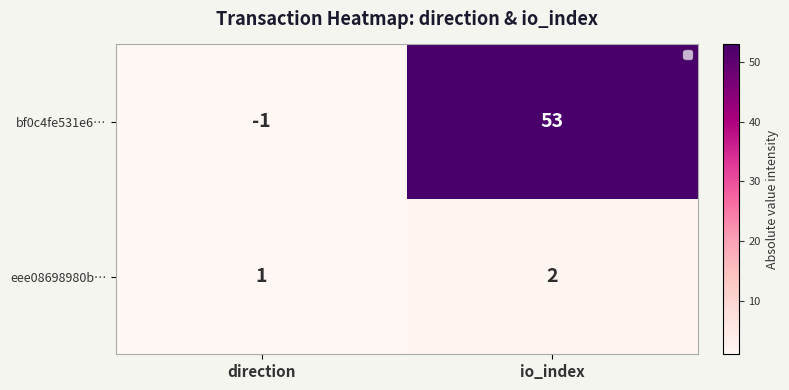

Count the number of data series in this chart.

2